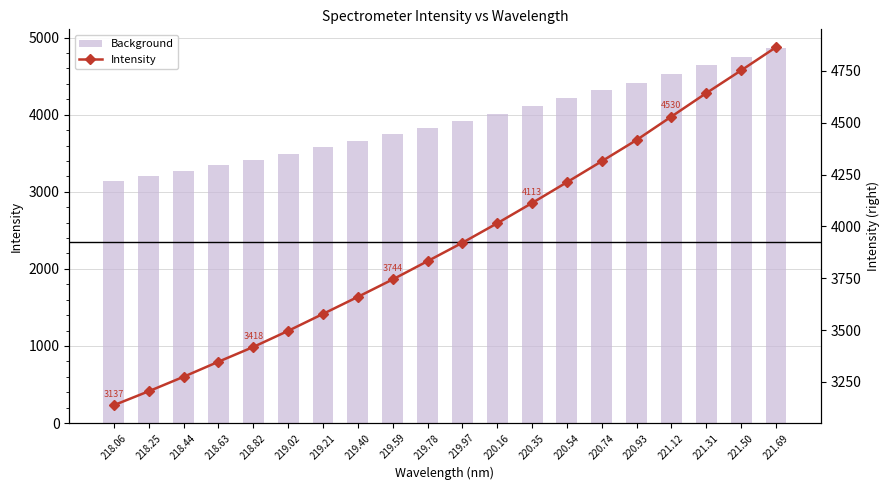

What is the difference between the Intensity values at 218.63 and 220.54?

865.8